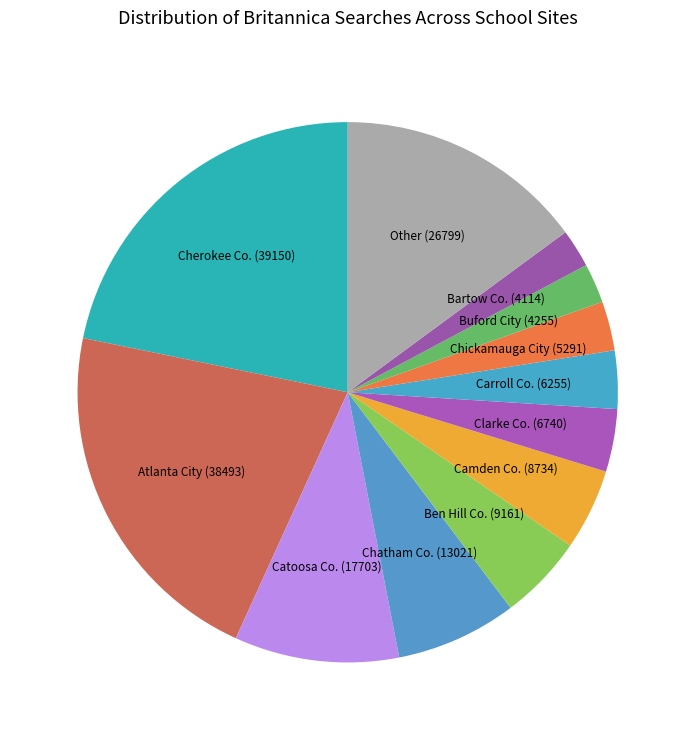

How many segments does this pie chart have?

12